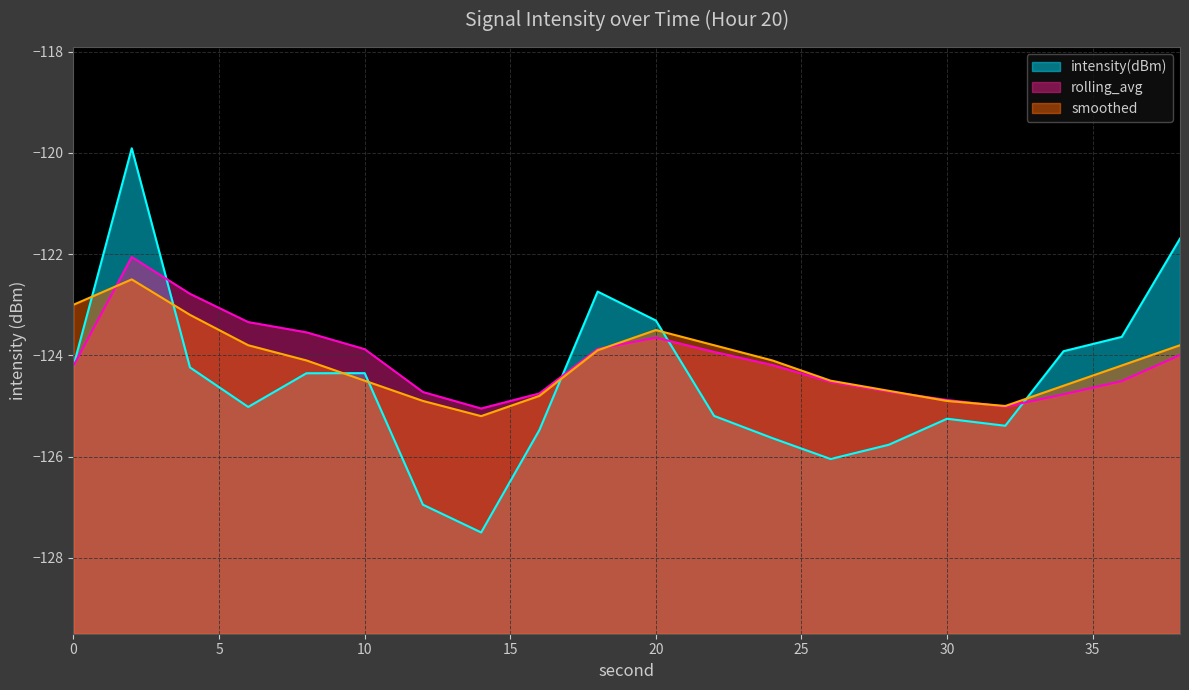

What is the average value of the intensity(dBm) series?

-124.5